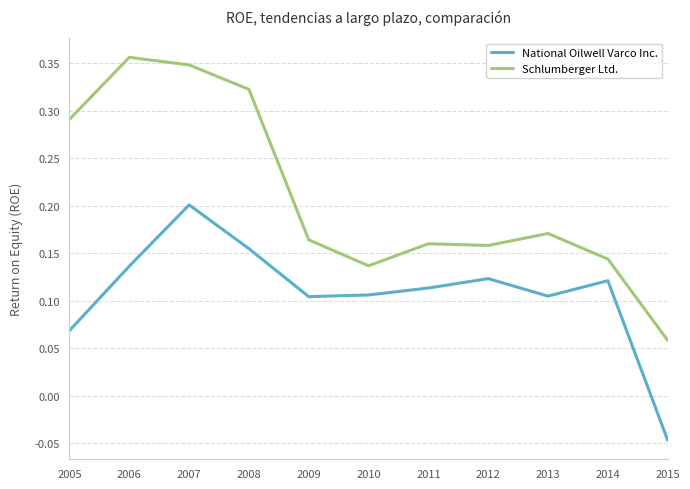

What is the sum of the Schlumberger Ltd. values at 2010 and 2007?

0.5